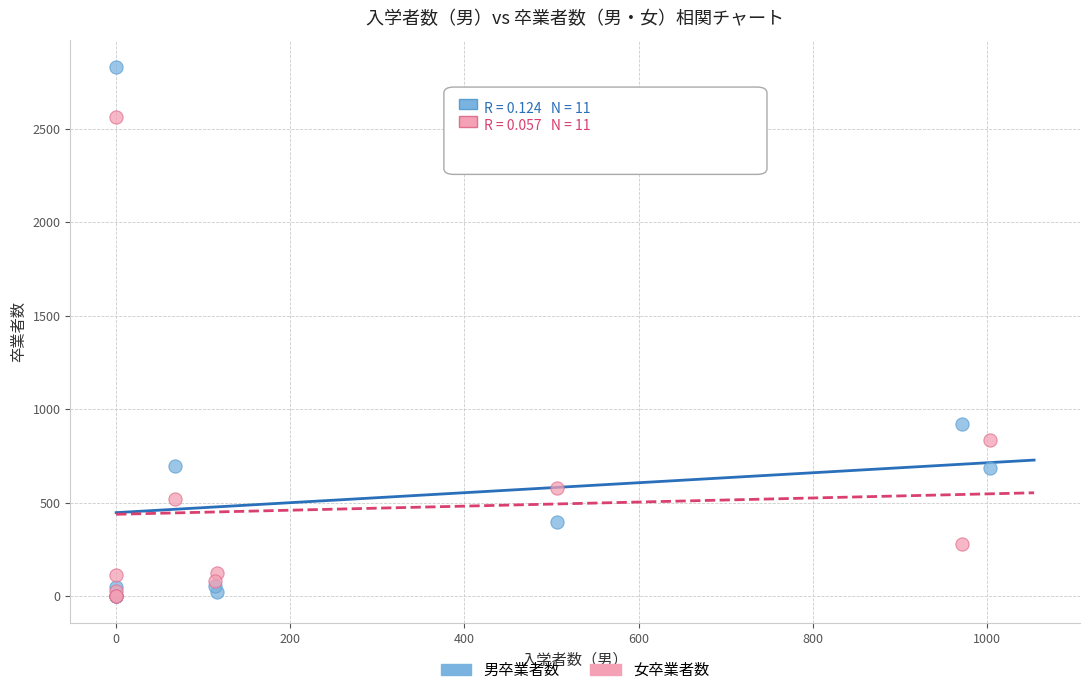

Across all series, what Y value is closest to 1414?

919